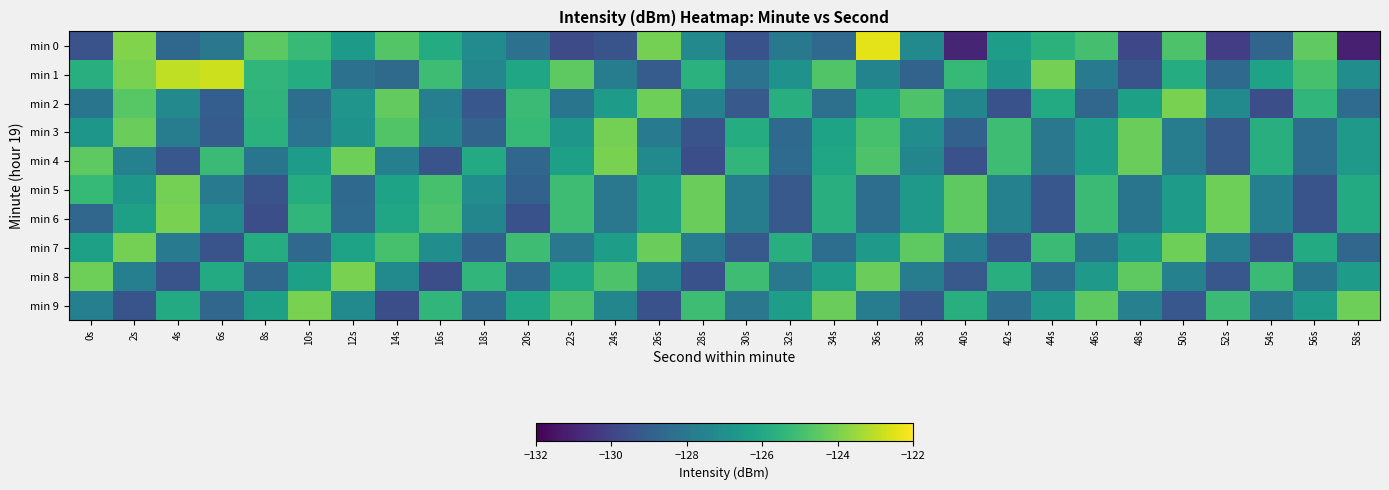

Reading right to left, transcribe all the data shown in this chart.

min 0: 58s=-131.1	56s=-124.4	54s=-128.7	52s=-130.2	50s=-124.8	48s=-129.8	46s=-125.0	44s=-125.6	42s=-126.4	40s=-131.0	38s=-127.2	36s=-122.4	34s=-128.6	32s=-127.9	30s=-129.5	28s=-127.3	26s=-124.1	24s=-129.4	22s=-129.7	20s=-128.3	18s=-127.2	16s=-125.9	14s=-124.7	12s=-126.6	10s=-125.3	8s=-124.5	6s=-128.0	4s=-128.7	2s=-123.9	0s=-129.5
min 1: 58s=-127.1	56s=-124.9	54s=-126.2	52s=-128.6	50s=-125.8	48s=-129.4	46s=-127.9	44s=-124.1	42s=-126.7	40s=-125.3	38s=-128.8	36s=-127.5	34s=-124.7	32s=-126.9	30s=-128.2	28s=-125.6	26s=-129.1	24s=-127.8	22s=-124.5	20s=-126.1	18s=-127.4	16s=-125.1	14s=-128.5	12s=-128.3	10s=-125.8	8s=-125.4	6s=-122.8	4s=-122.9	2s=-124.0	0s=-125.7
min 2: 58s=-128.5	56s=-125.4	54s=-129.6	52s=-127.2	50s=-124.0	48s=-126.3	46s=-128.7	44s=-125.9	42s=-129.5	40s=-127.4	38s=-124.8	36s=-126.1	34s=-128.3	32s=-125.7	30s=-129.2	28s=-127.6	26s=-124.2	24s=-126.5	22s=-128.1	20s=-125.2	18s=-129.3	16s=-127.7	14s=-124.4	12s=-126.8	10s=-128.4	8s=-125.5	6s=-129.0	4s=-127.3	2s=-124.6	0s=-128.1
min 3: 58s=-126.6	56s=-128.4	54s=-125.7	52s=-129.2	50s=-127.8	48s=-124.3	46s=-126.4	44s=-128.0	42s=-125.1	40s=-128.9	38s=-127.1	36s=-124.9	34s=-126.2	32s=-128.6	30s=-125.8	28s=-129.4	26s=-127.9	24s=-124.1	22s=-126.7	20s=-125.3	18s=-128.8	16s=-127.5	14s=-124.7	12s=-126.9	10s=-128.2	8s=-125.6	6s=-129.1	4s=-127.8	2s=-124.3	0s=-126.7
min 4: 58s=-126.6	56s=-128.4	54s=-125.7	52s=-129.2	50s=-127.8	48s=-124.3	46s=-126.4	44s=-128.0	42s=-125.1	40s=-129.5	38s=-127.4	36s=-124.8	34s=-126.1	32s=-128.5	30s=-125.4	28s=-129.6	26s=-127.2	24s=-124.0	22s=-126.3	20s=-128.7	18s=-125.9	16s=-129.4	14s=-127.7	12s=-124.2	10s=-126.5	8s=-128.1	6s=-125.2	4s=-129.3	2s=-127.6	0s=-124.5
min 5: 58s=-125.9	56s=-129.4	54s=-127.7	52s=-124.2	50s=-126.5	48s=-128.1	46s=-125.2	44s=-129.3	42s=-127.6	40s=-124.5	38s=-126.6	36s=-128.4	34s=-125.7	32s=-129.2	30s=-127.8	28s=-124.3	26s=-126.4	24s=-128.0	22s=-125.1	20s=-128.9	18s=-127.1	16s=-124.9	14s=-126.2	12s=-128.6	10s=-125.8	8s=-129.4	6s=-127.9	4s=-124.1	2s=-126.7	0s=-125.3
min 6: 58s=-125.9	56s=-129.4	54s=-127.7	52s=-124.2	50s=-126.5	48s=-128.1	46s=-125.2	44s=-129.3	42s=-127.6	40s=-124.5	38s=-126.6	36s=-128.4	34s=-125.7	32s=-129.2	30s=-127.8	28s=-124.3	26s=-126.4	24s=-128.0	22s=-125.1	20s=-129.5	18s=-127.4	16s=-124.8	14s=-126.1	12s=-128.5	10s=-125.4	8s=-129.6	6s=-127.2	4s=-124.0	2s=-126.3	0s=-128.7
min 7: 58s=-128.7	56s=-125.9	54s=-129.4	52s=-127.7	50s=-124.2	48s=-126.5	46s=-128.1	44s=-125.2	42s=-129.3	40s=-127.6	38s=-124.5	36s=-126.6	34s=-128.4	32s=-125.7	30s=-129.2	28s=-127.8	26s=-124.3	24s=-126.4	22s=-128.0	20s=-125.1	18s=-128.9	16s=-127.1	14s=-124.9	12s=-126.2	10s=-128.6	8s=-125.8	6s=-129.4	4s=-127.9	2s=-124.1	0s=-126.3
min 8: 58s=-126.5	56s=-128.1	54s=-125.2	52s=-129.3	50s=-127.6	48s=-124.5	46s=-126.6	44s=-128.4	42s=-125.7	40s=-129.2	38s=-127.8	36s=-124.3	34s=-126.4	32s=-128.0	30s=-125.1	28s=-129.5	26s=-127.4	24s=-124.8	22s=-126.1	20s=-128.5	18s=-125.4	16s=-129.6	14s=-127.2	12s=-124.0	10s=-126.3	8s=-128.7	6s=-125.9	4s=-129.4	2s=-127.7	0s=-124.2
min 9: 58s=-124.2	56s=-126.5	54s=-128.1	52s=-125.2	50s=-129.3	48s=-127.6	46s=-124.5	44s=-126.6	42s=-128.4	40s=-125.7	38s=-129.2	36s=-127.8	34s=-124.3	32s=-126.4	30s=-128.0	28s=-125.1	26s=-129.5	24s=-127.4	22s=-124.8	20s=-126.1	18s=-128.5	16s=-125.4	14s=-129.6	12s=-127.2	10s=-124.0	8s=-126.3	6s=-128.7	4s=-125.9	2s=-129.4	0s=-127.7